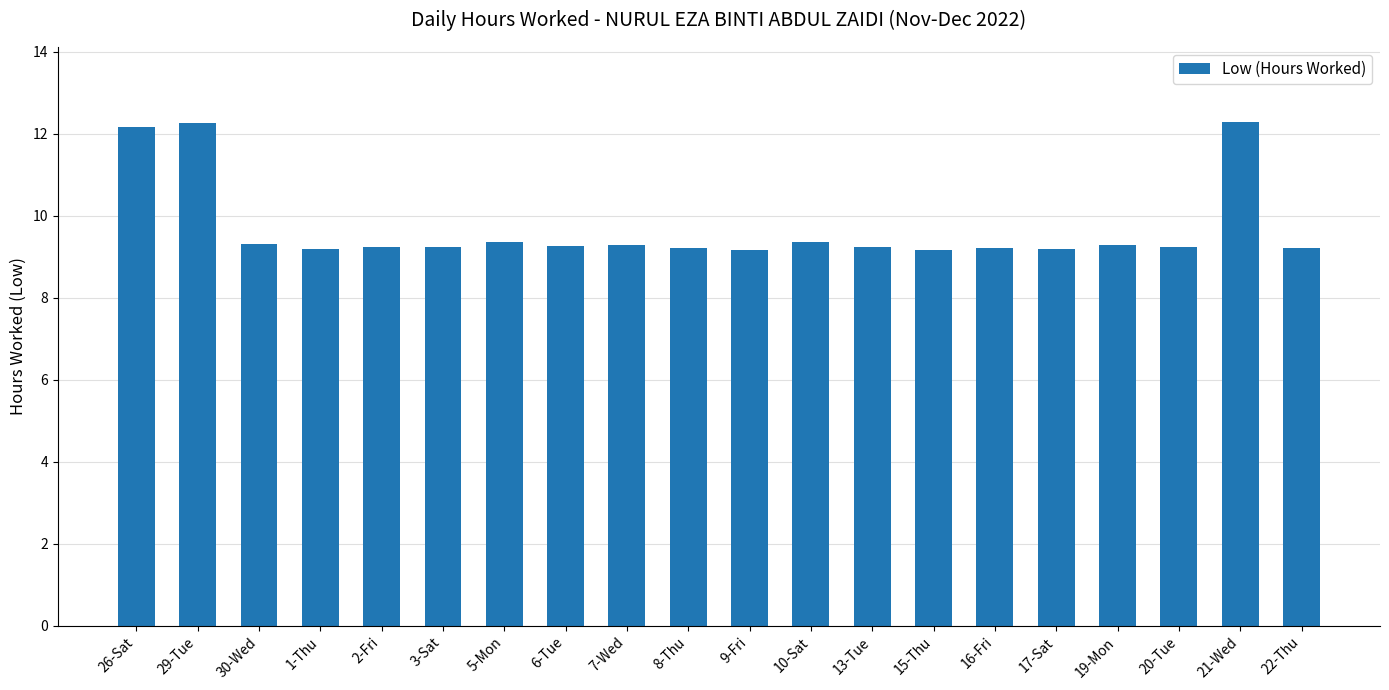

What is the value of the 19th bar from the left?

12.3